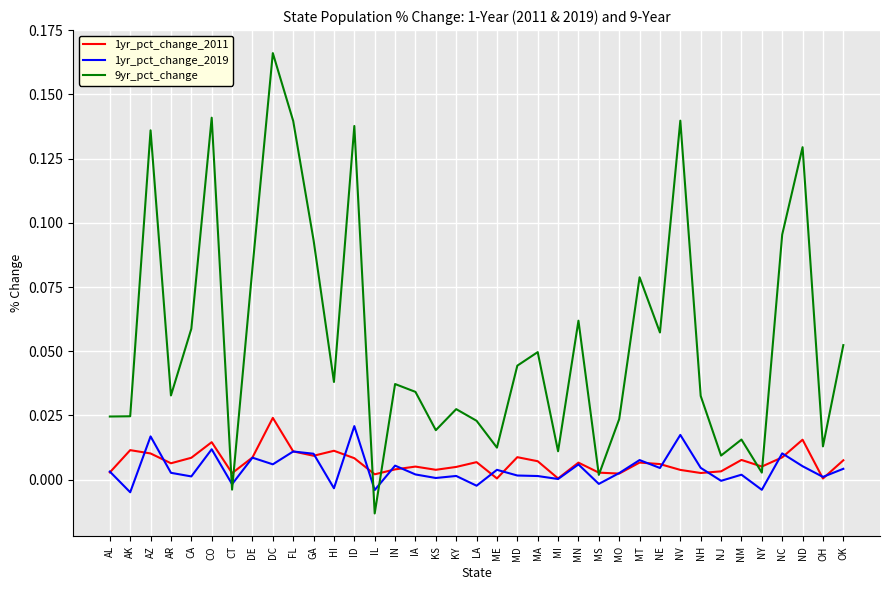

True or false: 9yr_pct_change and 1yr_pct_change_2011 cross at least once.

True